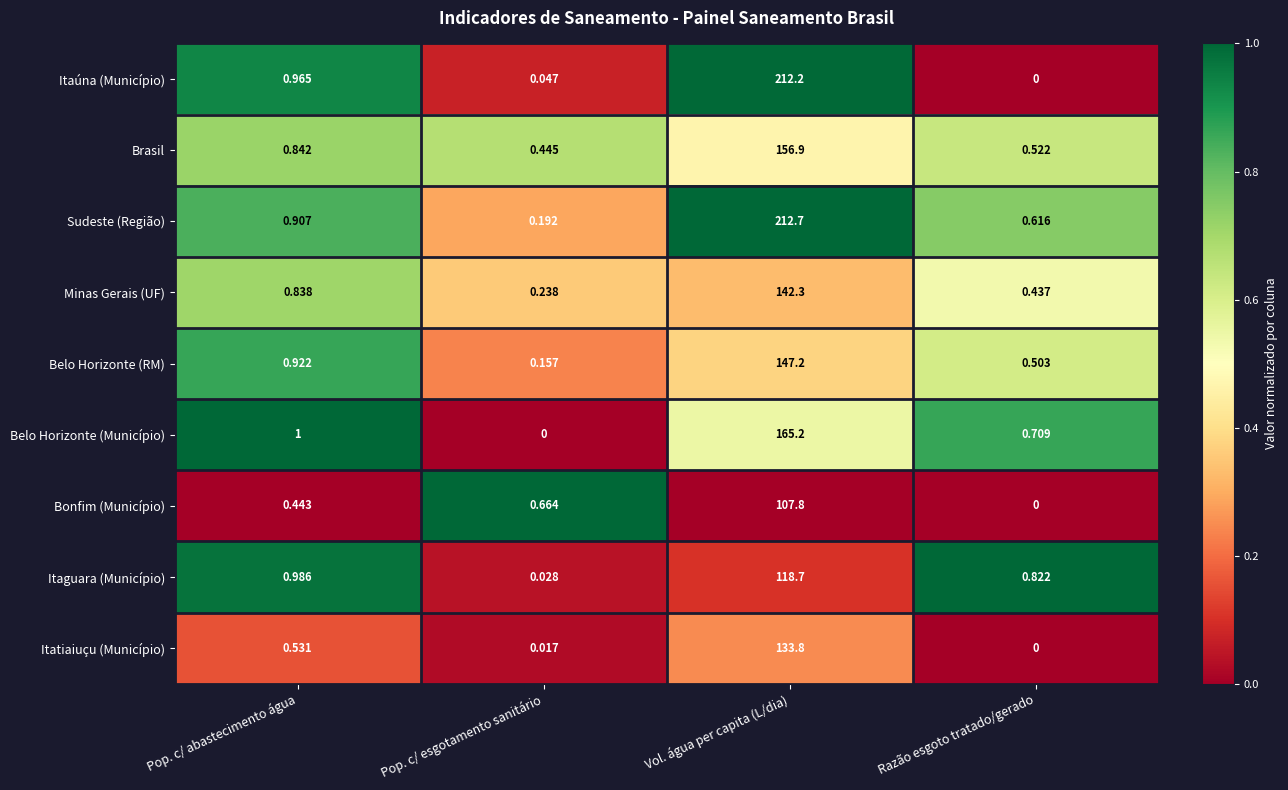

Which series has the widest spread of values?

Sudeste (Região)